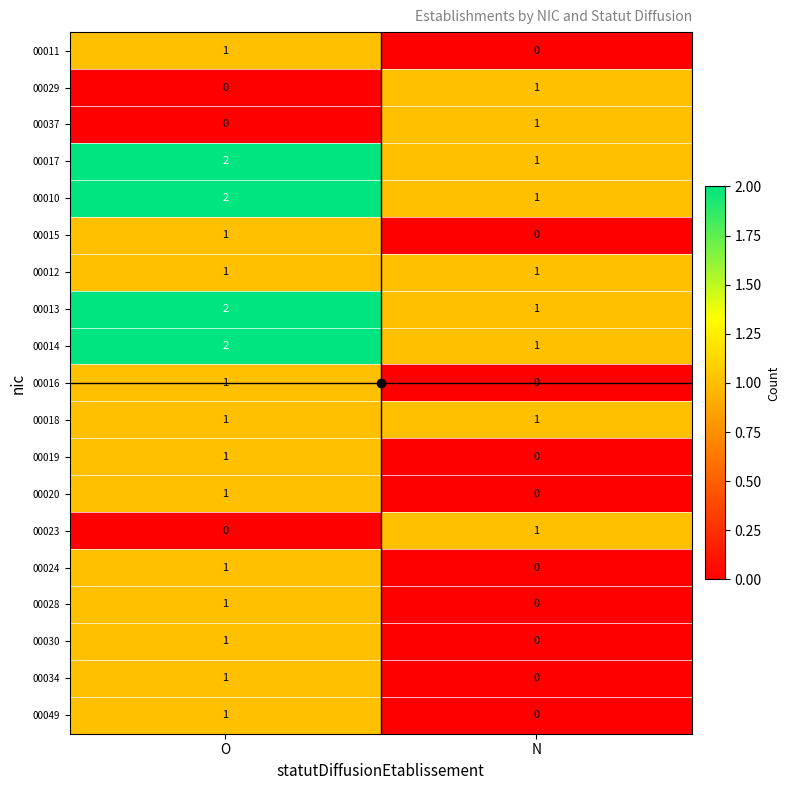

True or false: 00015 has a value of 1 at O.

True